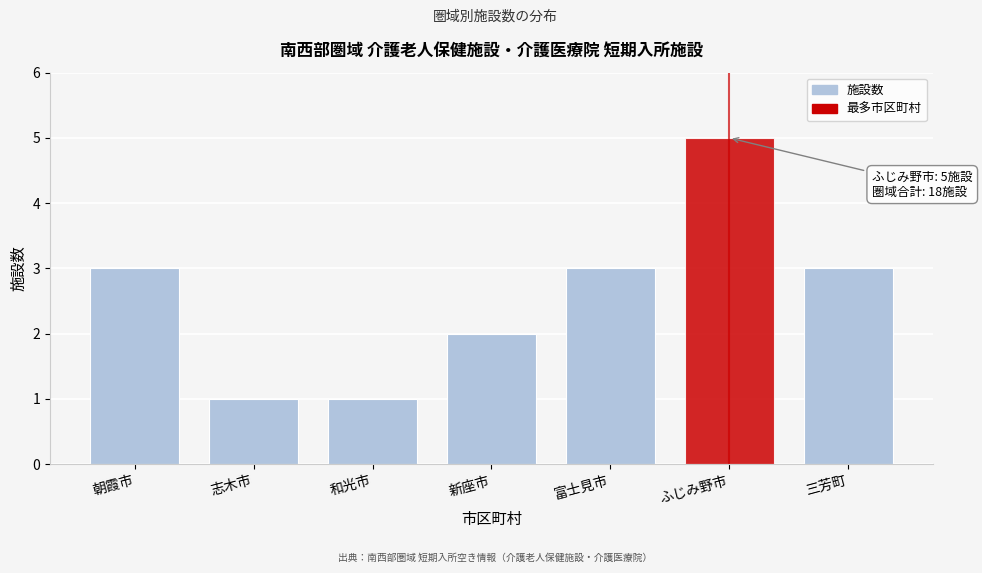

Reading left to right, transcribe all the data shown in this chart.

朝霞市=3	志木市=1	和光市=1	新座市=2	富士見市=3	ふじみ野市=5	三芳町=3